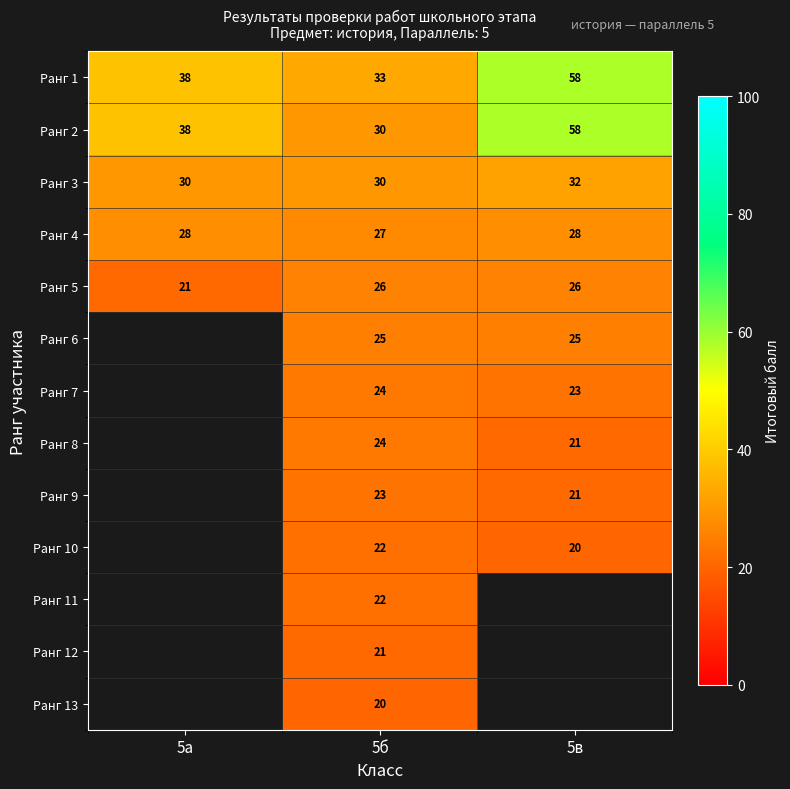

At which category is the sum across all series the highest?

5б